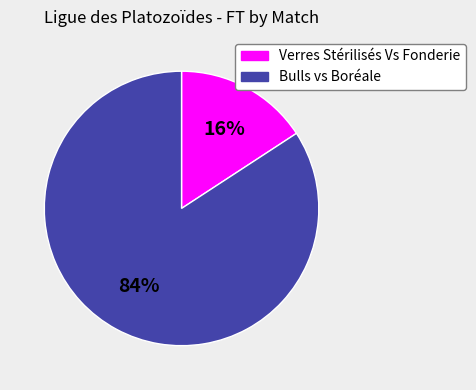

The Verres Stérilisés Vs Fonderie slice represents 16% of the pie. True or false?

True